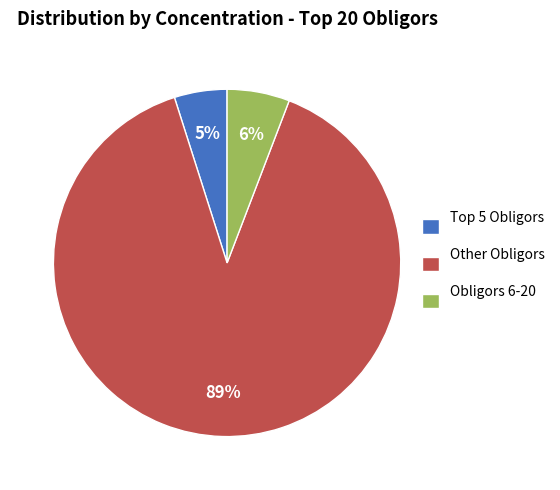

To the nearest percent, what is the average slice percentage?

33%